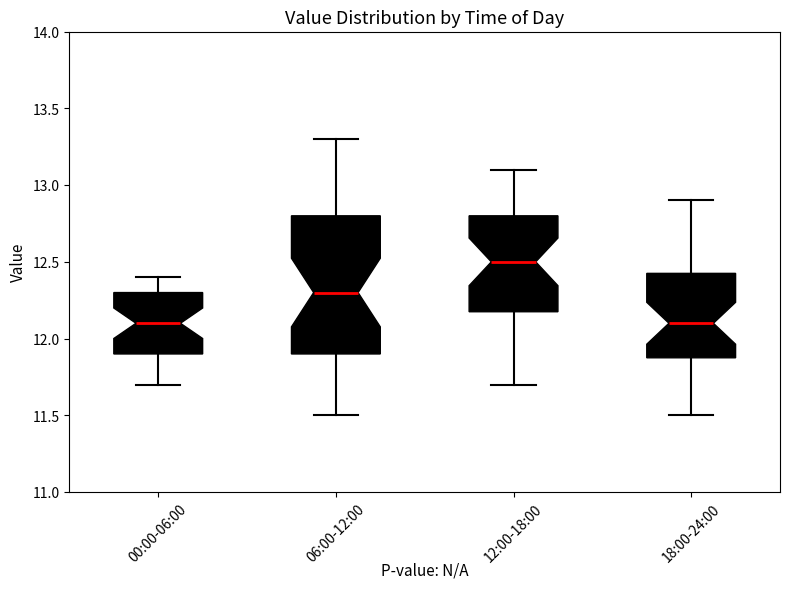

Which box is the tallest, from its lower edge to its upper edge?

06:00-12:00